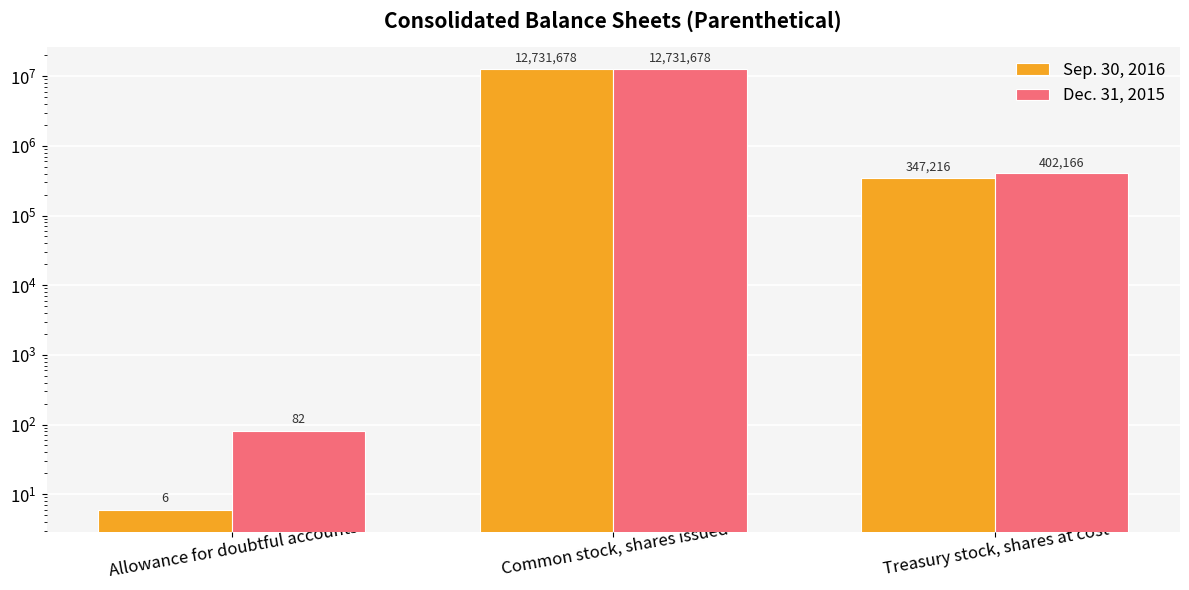

The Sep. 30, 2016 series shows 2 at Allowance for doubtful accounts. True or false?

False